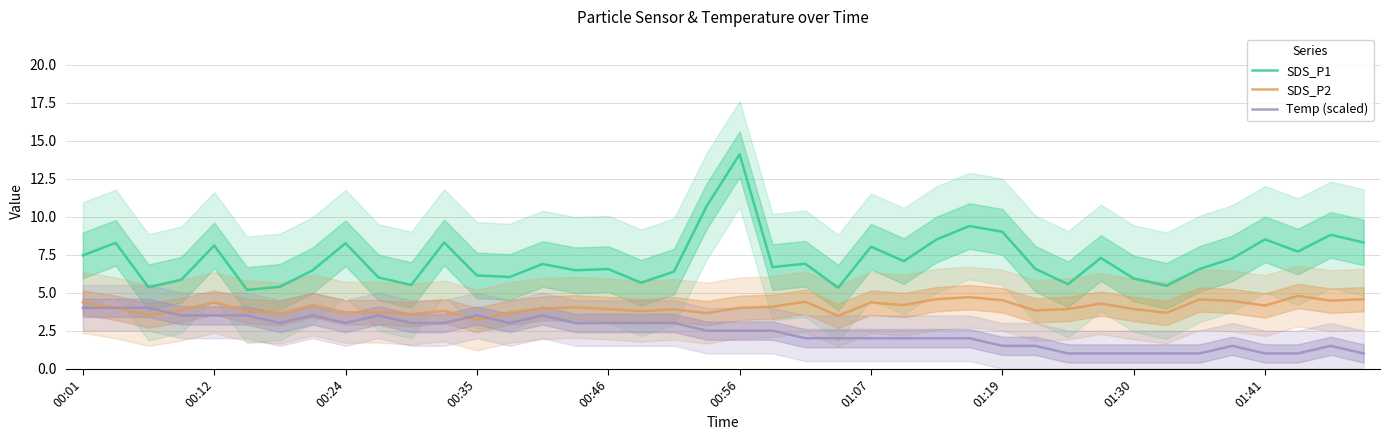

How many data points in SDS_P2 are less than 4?

20